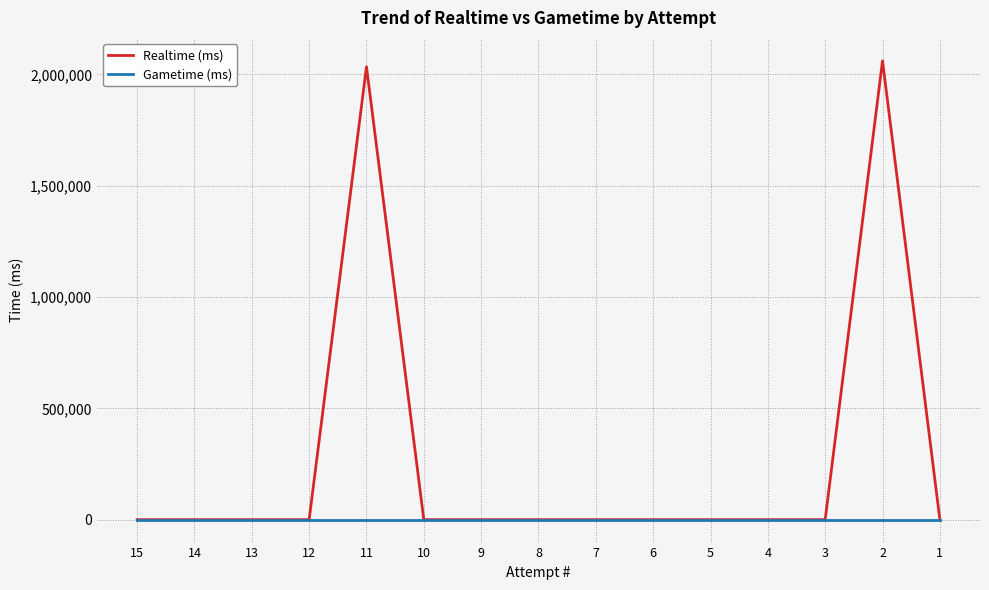

List the series in order of their peak value, highest first.

Realtime (ms), Gametime (ms)